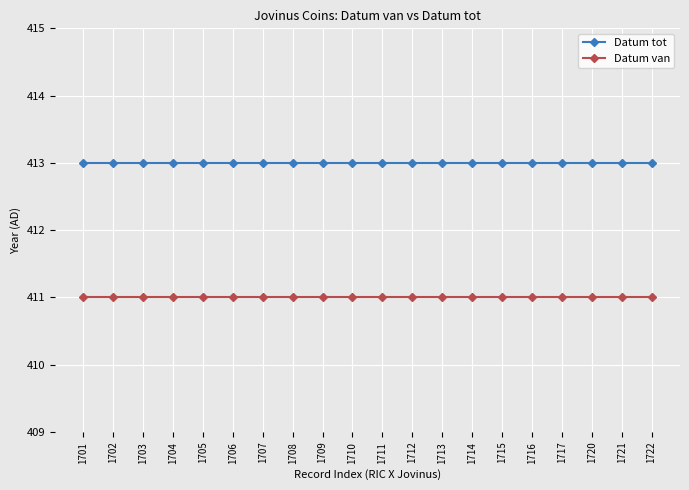

Reading left to right, extract all data points from this chart.

Datum tot: 1701=413	1702=413	1703=413	1704=413	1705=413	1706=413	1707=413	1708=413	1709=413	1710=413	1711=413	1712=413	1713=413	1714=413	1715=413	1716=413	1717=413	1720=413	1721=413	1722=413
Datum van: 1701=411	1702=411	1703=411	1704=411	1705=411	1706=411	1707=411	1708=411	1709=411	1710=411	1711=411	1712=411	1713=411	1714=411	1715=411	1716=411	1717=411	1720=411	1721=411	1722=411